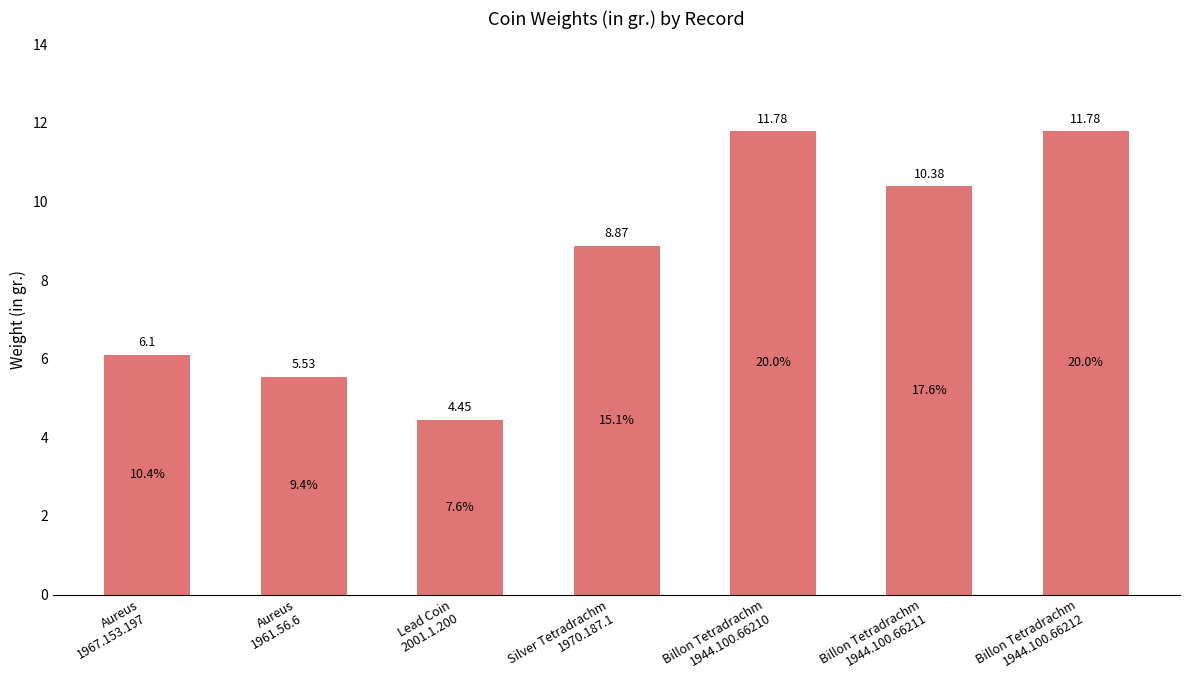

Which category has the lowest value across all series?

Lead Coin
2001.1.200